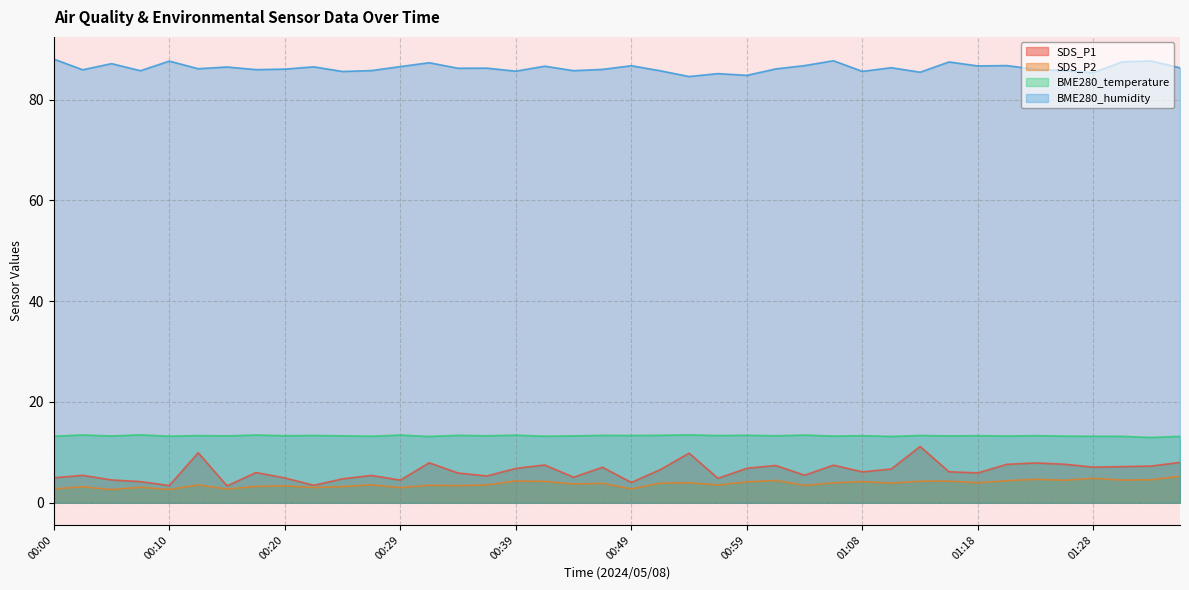

True or false: SDS_P2 has more than 0 interior local peaks.

True